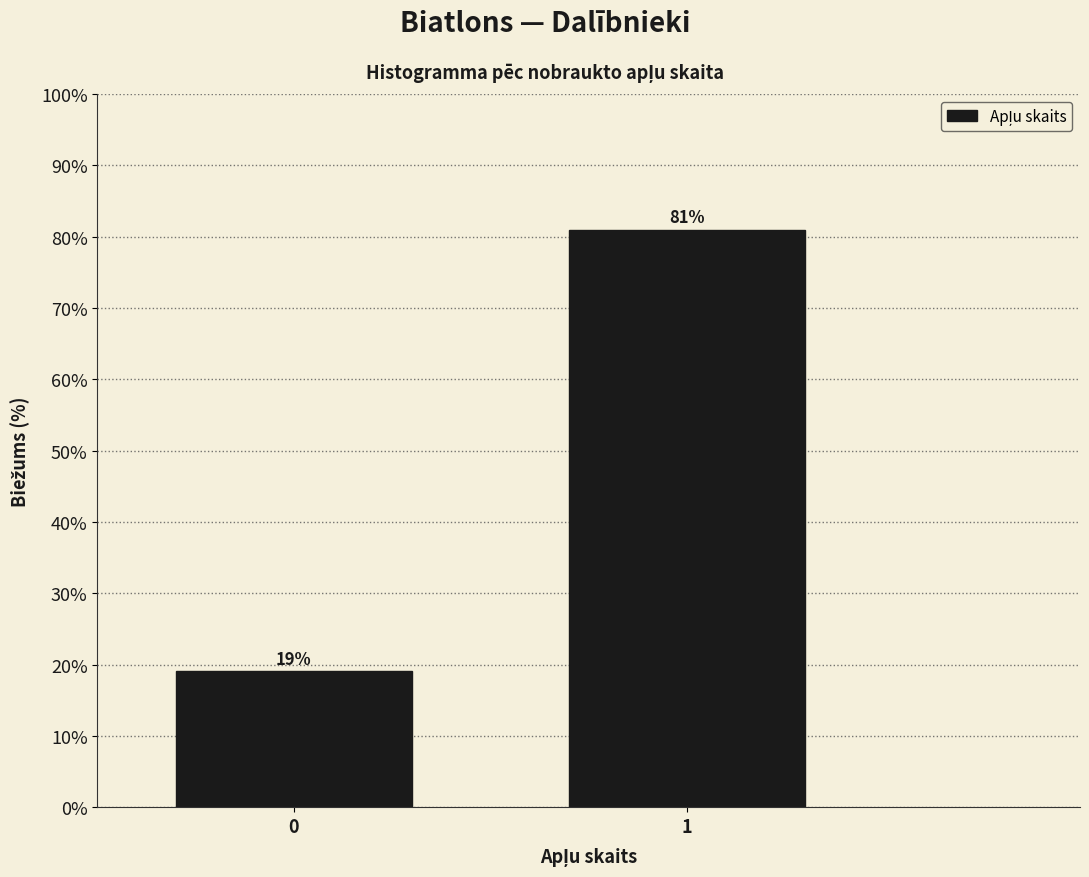

Reading right to left, transcribe all the data shown in this chart.

1=81.0	0=19.0